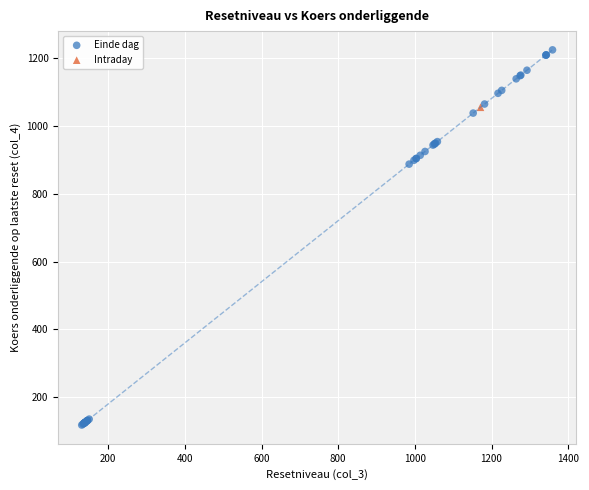

What are all the series names shown in the legend?

Einde dag, Intraday